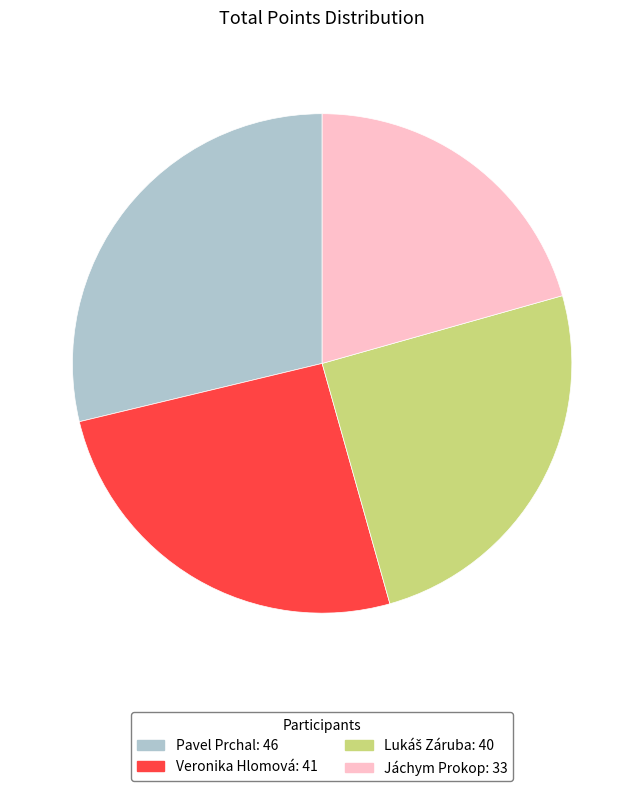

Does Veronika Hlomová represent more than half of the total?

No